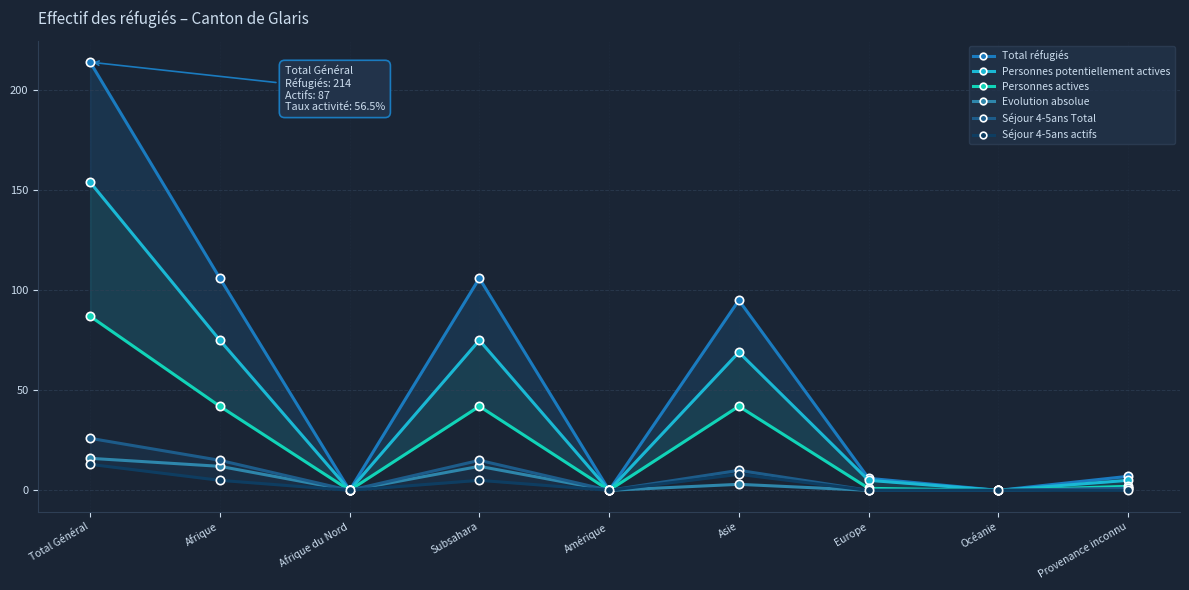

Where is the first local maximum for Personnes actives?

Subsahara